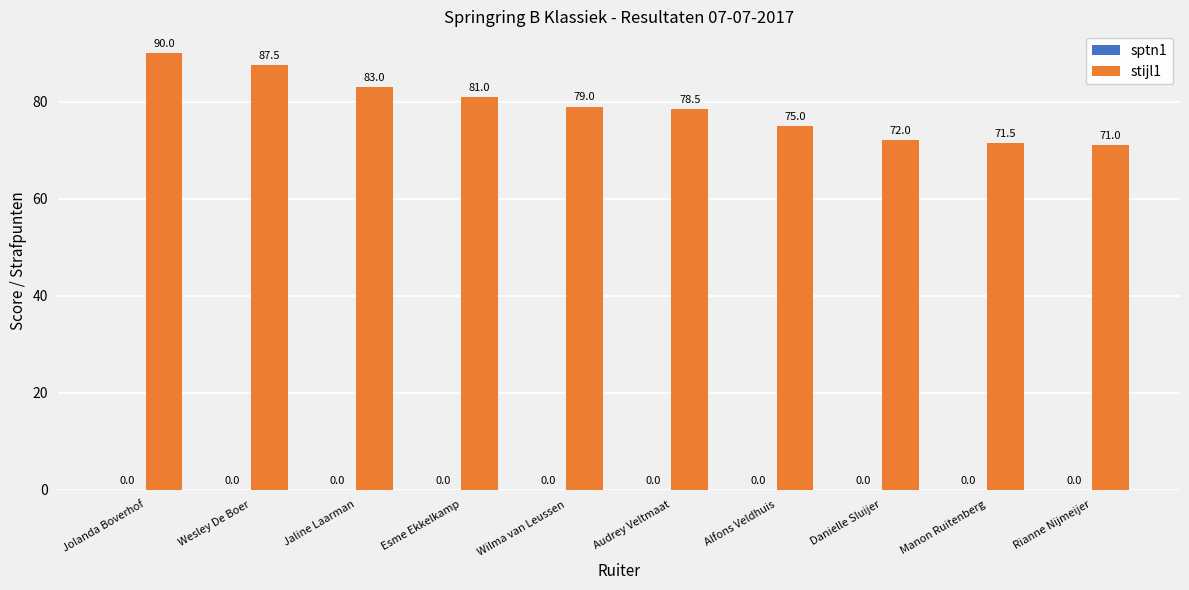

Between Audrey Veltmaat and Jaline Laarman, which is larger?

Jaline Laarman